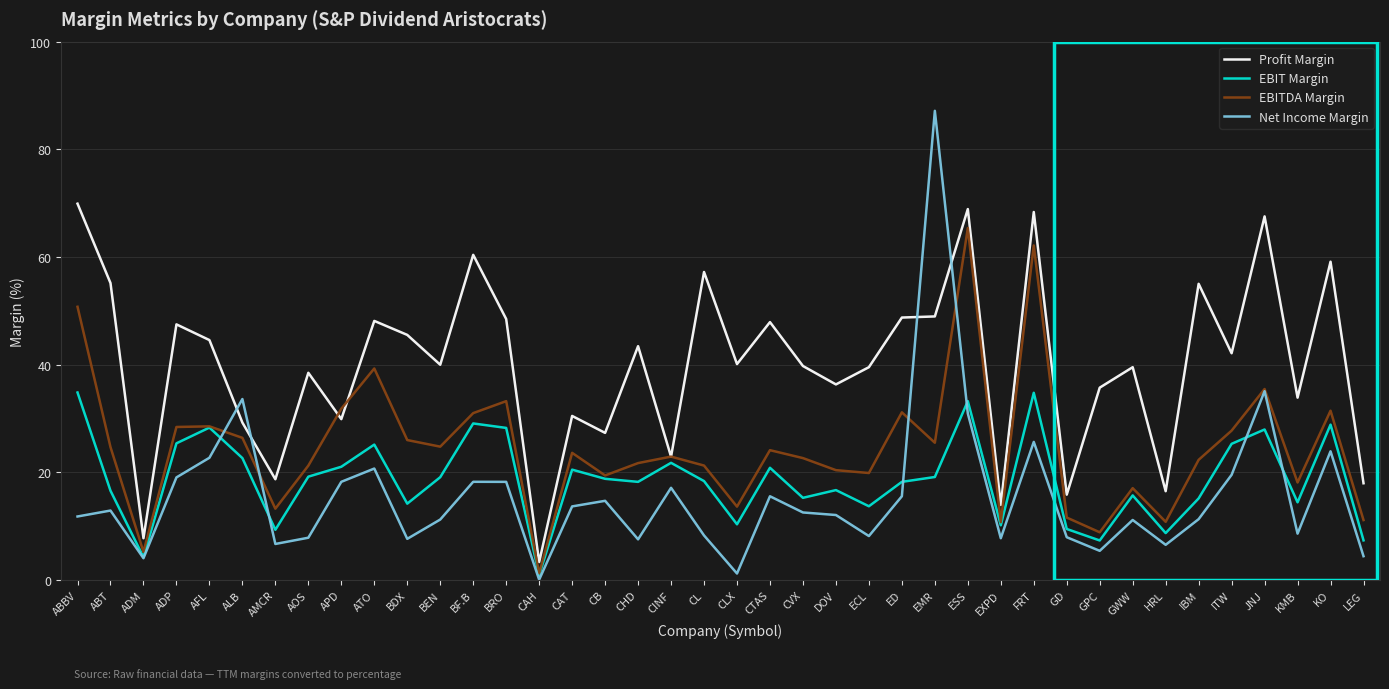

What position from the left is ADM?

3